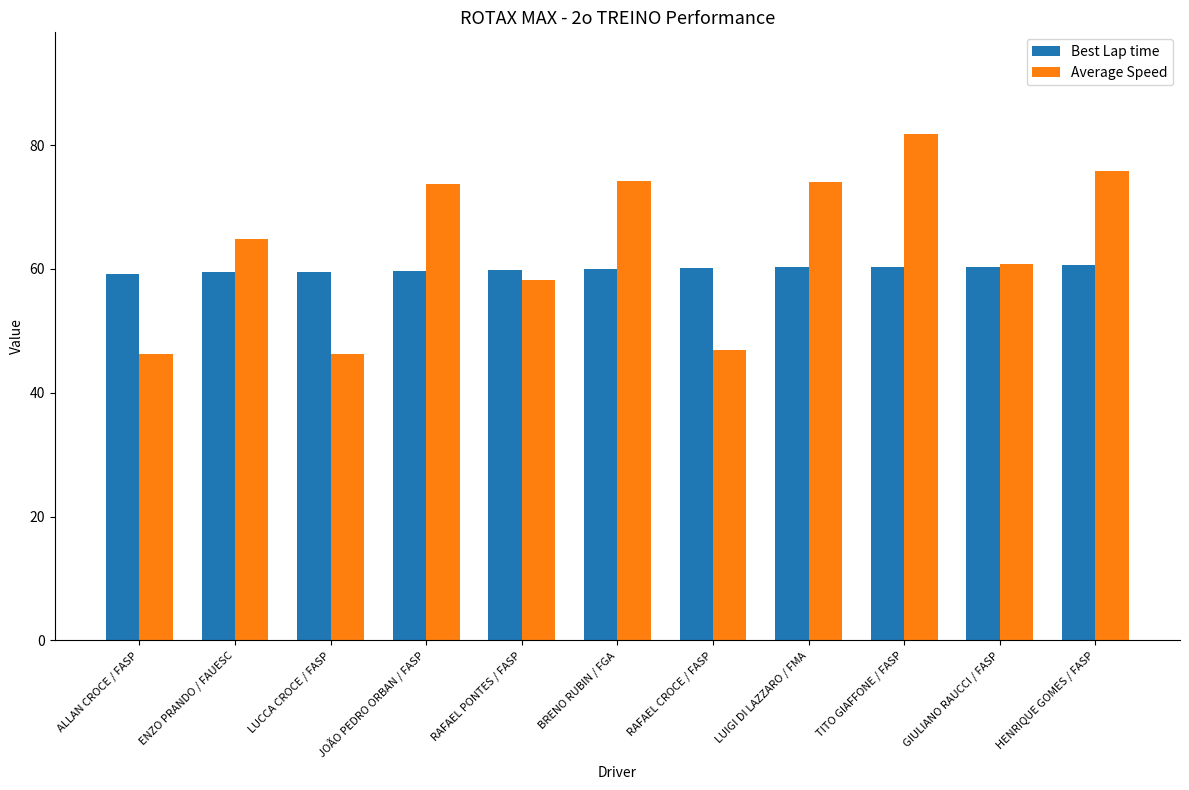

True or false: Average Speed has a value of 79.4 at ALLAN CROCE / FASP.

False